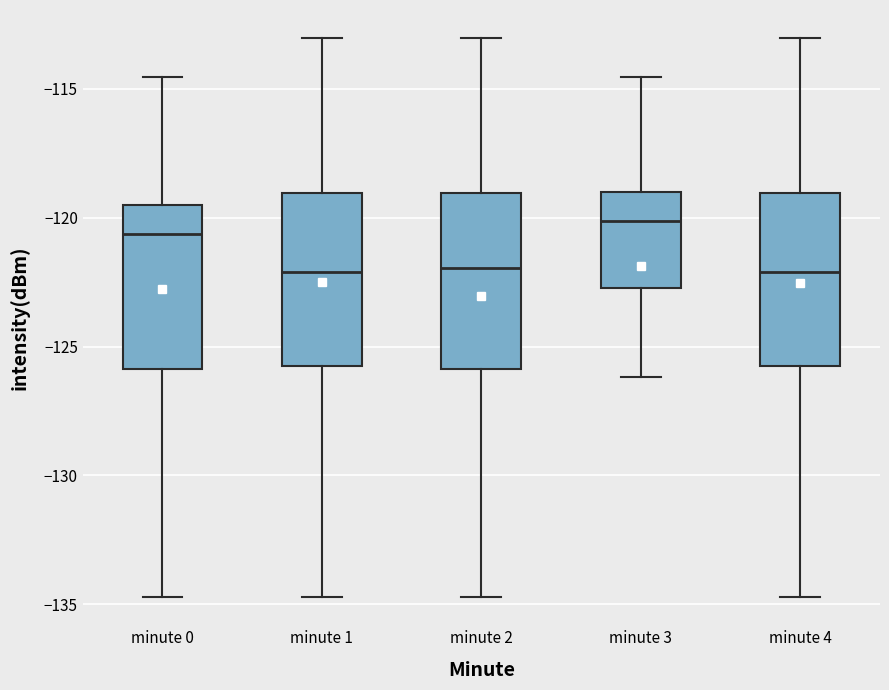

Which box has the highest median line?

minute 3